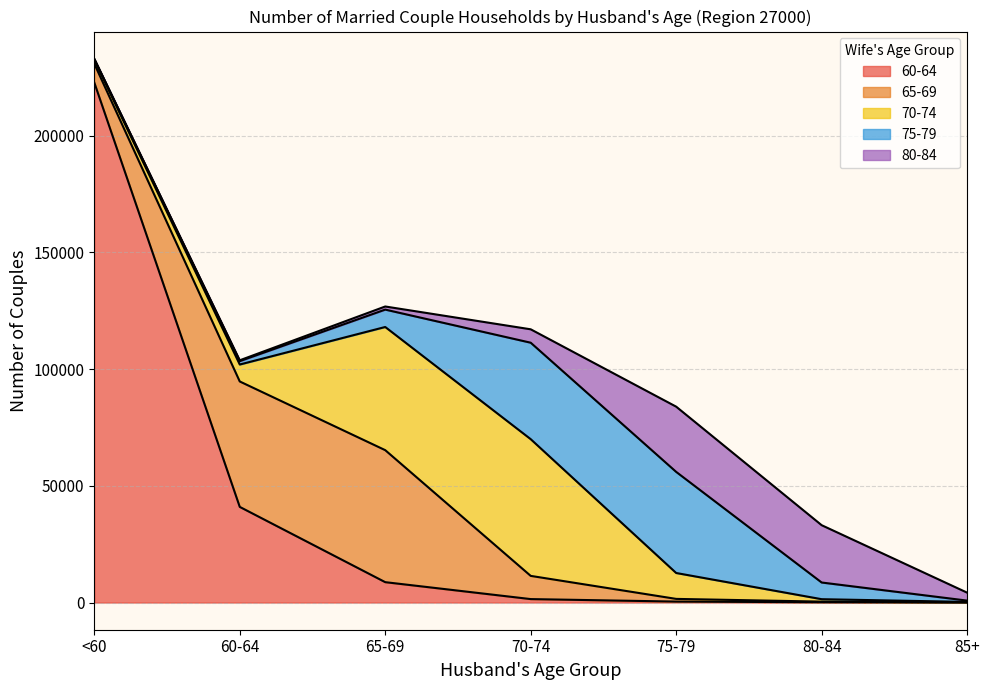

How many lines are shown in the chart?

5